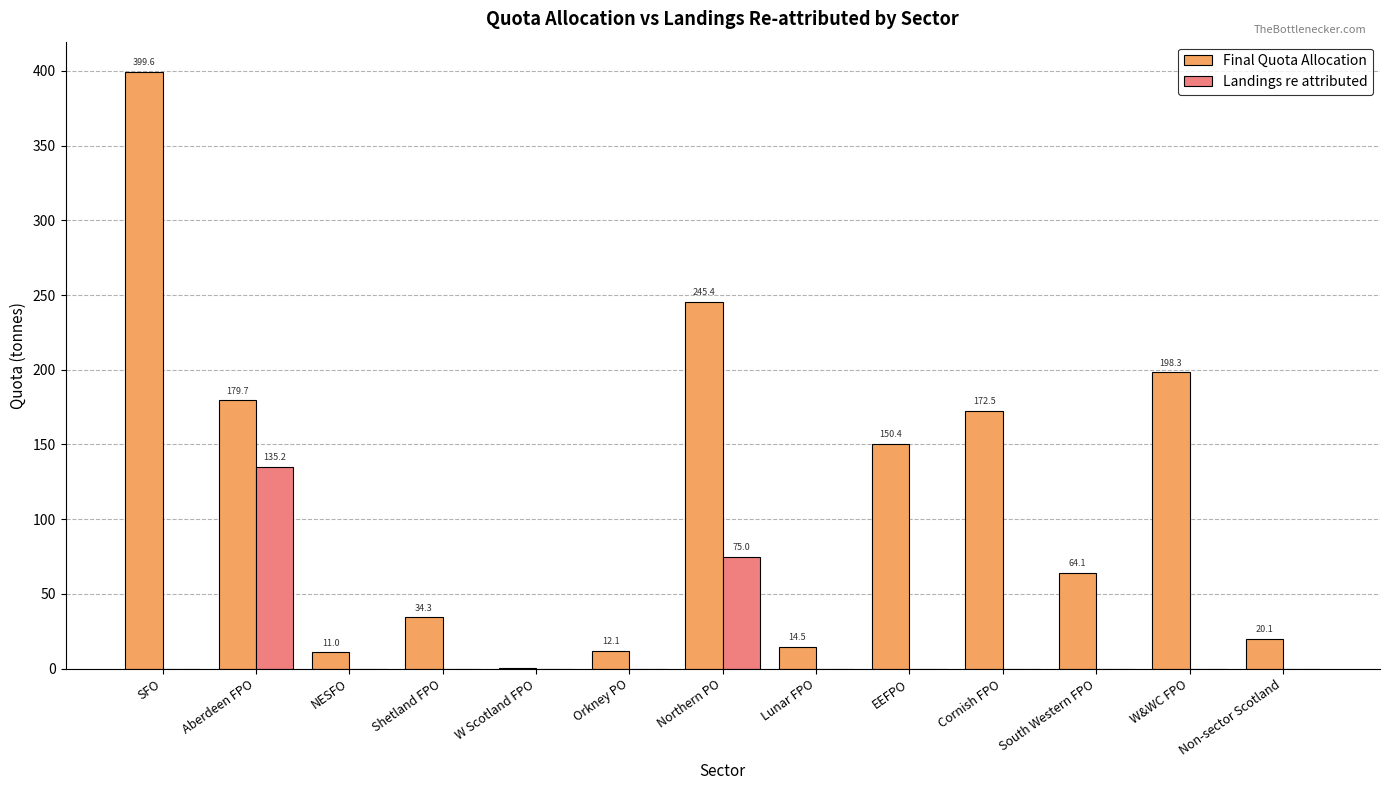

What is the highest value of the Landings re attributed series?

135.2